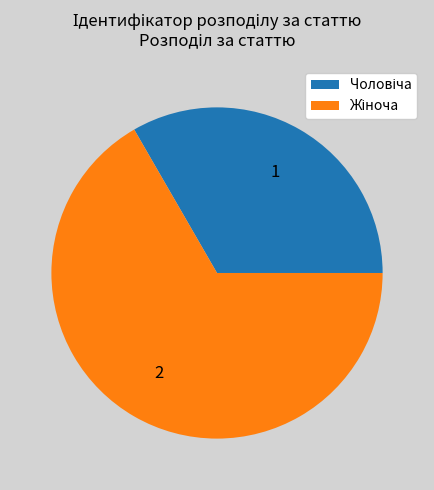

Is there any slice that represents more than half of the pie?

Yes